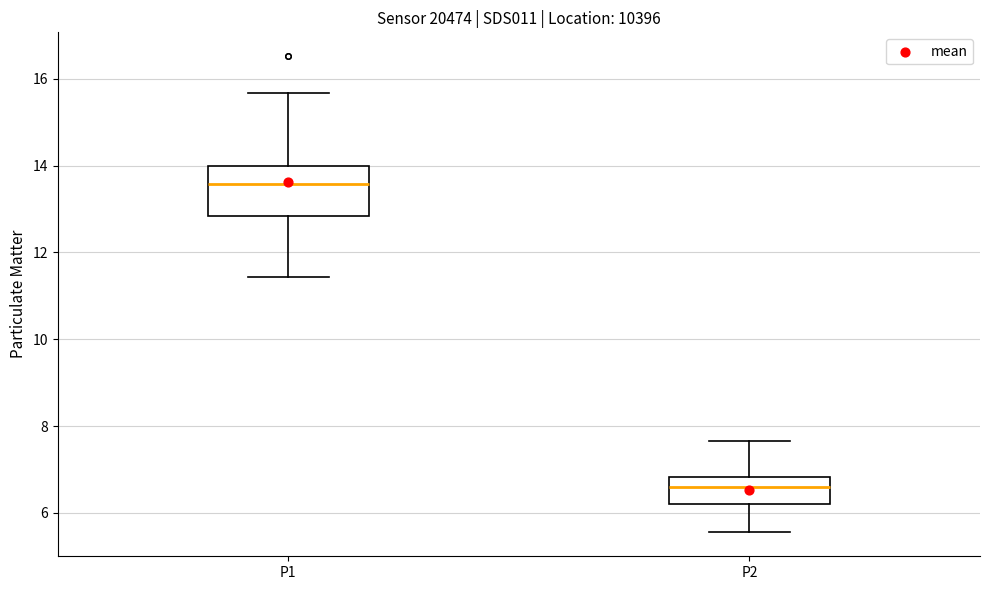

Reading left to right, transcribe this box plot: for each box, give where its median line is, the range the box spans, and where its two whiskers end, as read against the y-axis. The values are not printed on the chart, so give them approximately, as read against the axis.

P1: median 13.6, box 12.8 to 14.0, whiskers 11.4 to 15.6
P2: median 6.6, box 6.2 to 6.8, whiskers 5.6 to 7.6